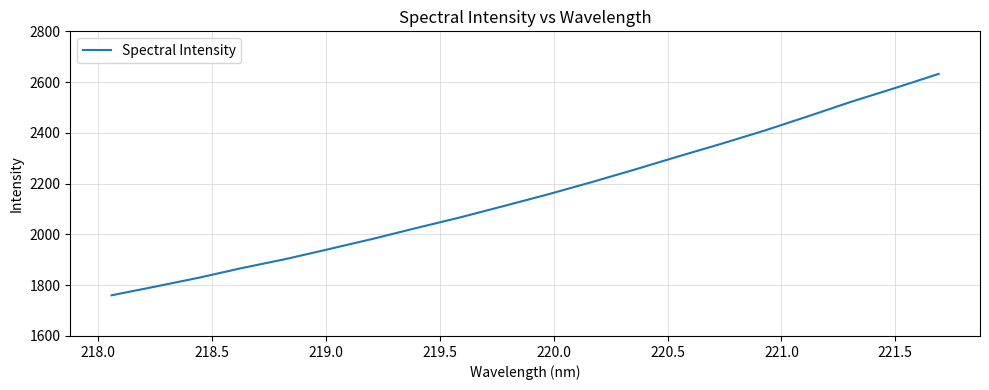

What is the difference between the maximum and minimum values?

872.0